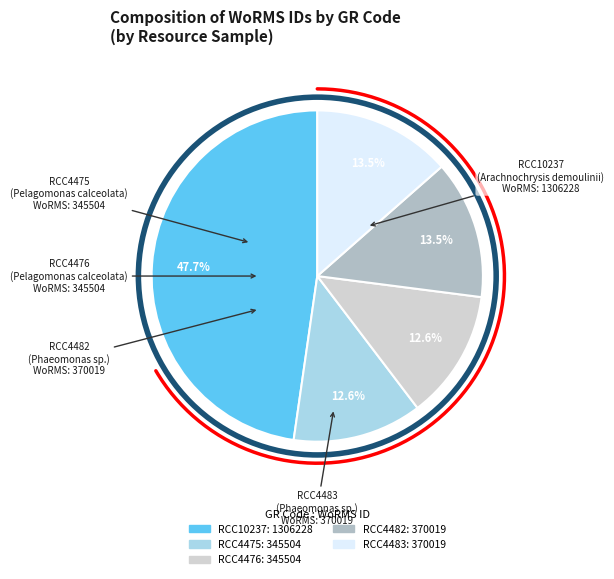

What is the change in value from RCC10237 to RCC4476?

-960724